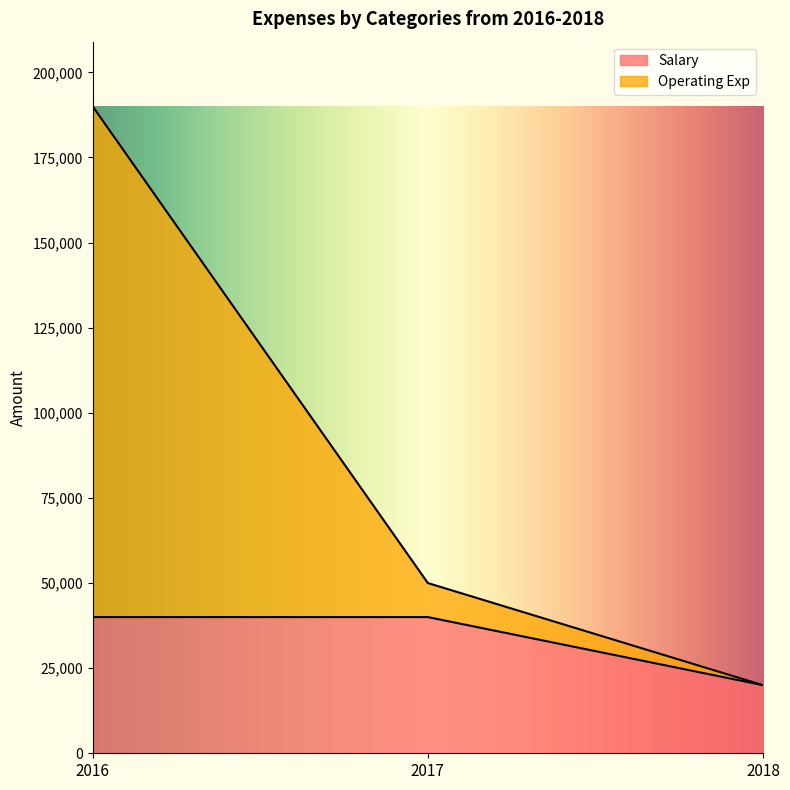

Reading left to right, list all the values displayed in this chart.

Salary: 40000	40000	20000
Operating Exp: 190000	50000	20000